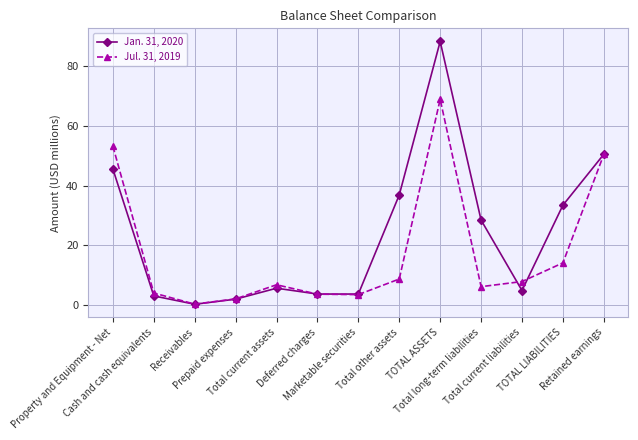

Where is the first local maximum for Jan. 31, 2020?

Total current assets